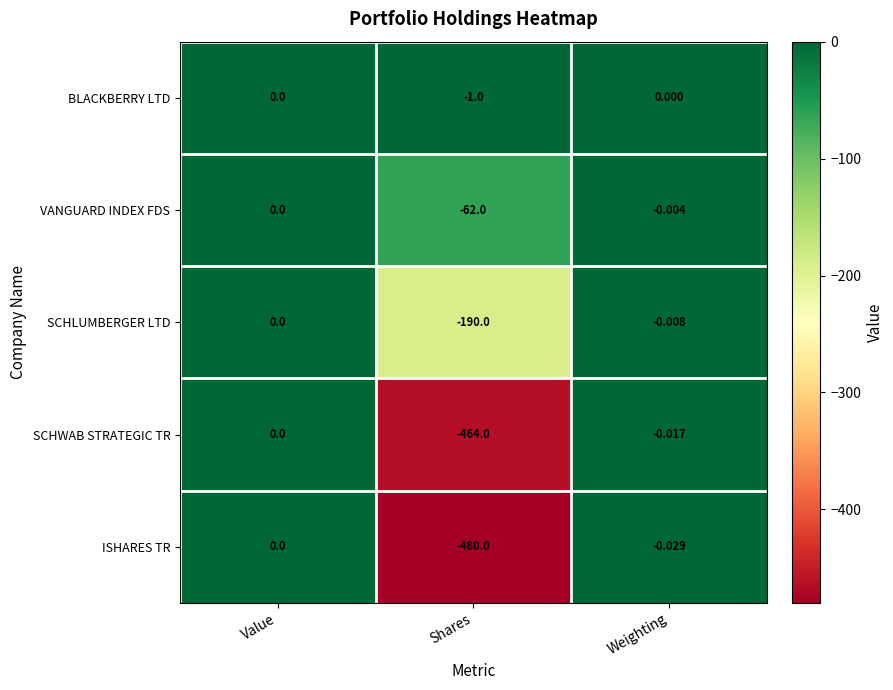

At which category is the sum across all series the highest?

Value